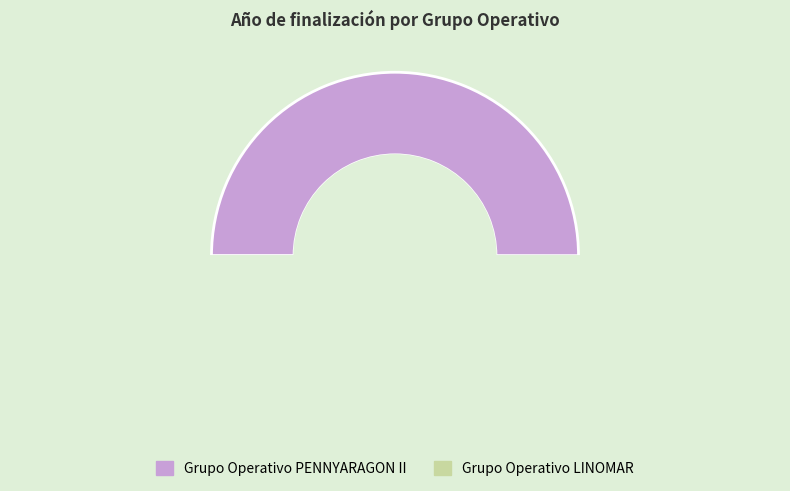

Count the number of slices in the pie.

2